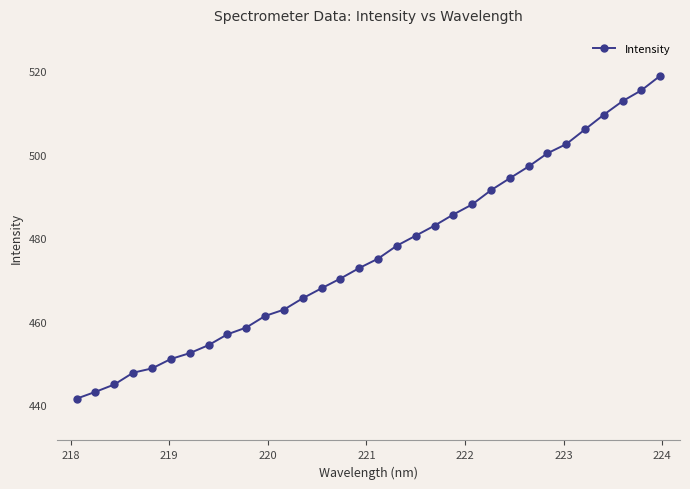

What is the greatest value displayed?

518.9